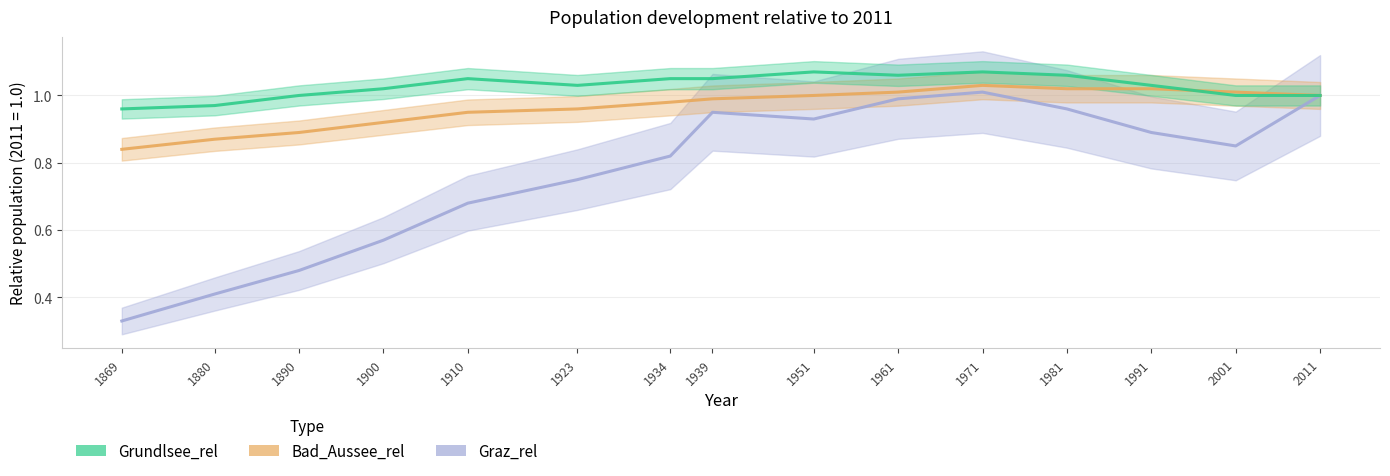

Where is the first local maximum for Graz_rel?

1939